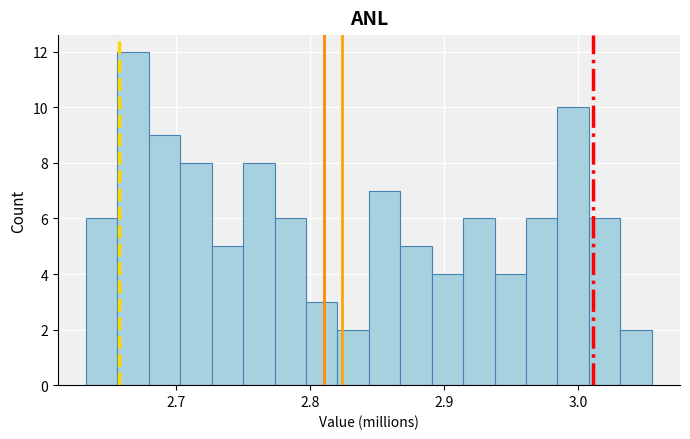

Around what value on the x-axis is the tallest bar? Give the approximate position of its centre, as read against the axis.

2.67